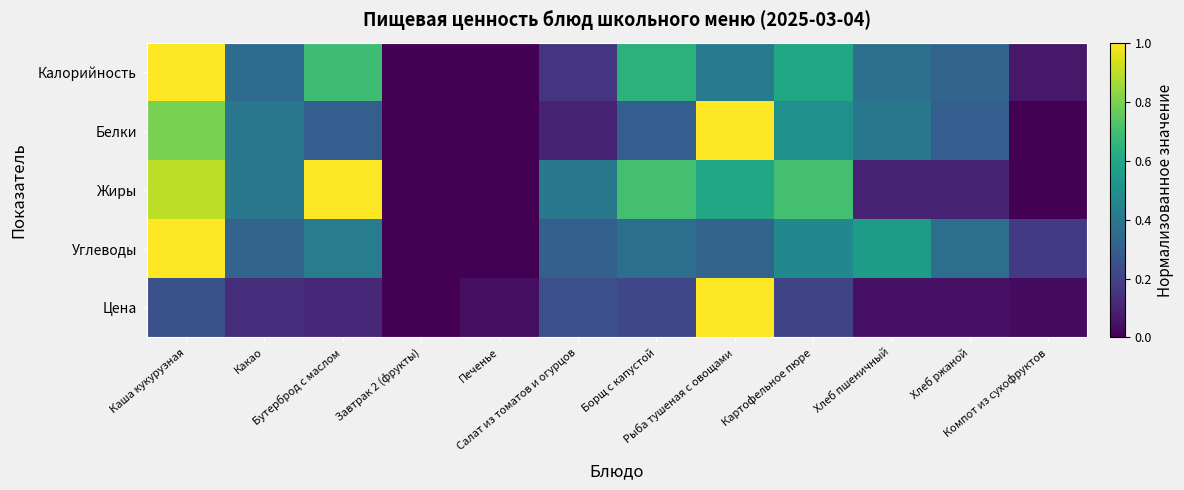

Between Борщ с капустой and Картофельное пюре, which series saw the biggest shift?

Белки